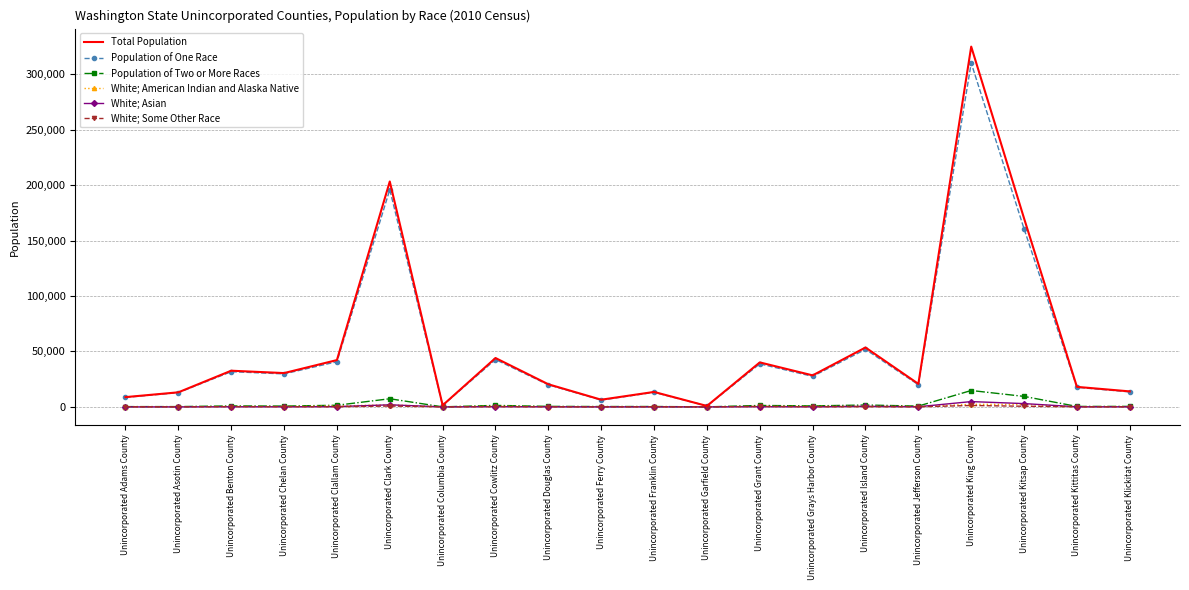

Which series changed the most between Unincorporated Clark County and Unincorporated Garfield County?

Total Population